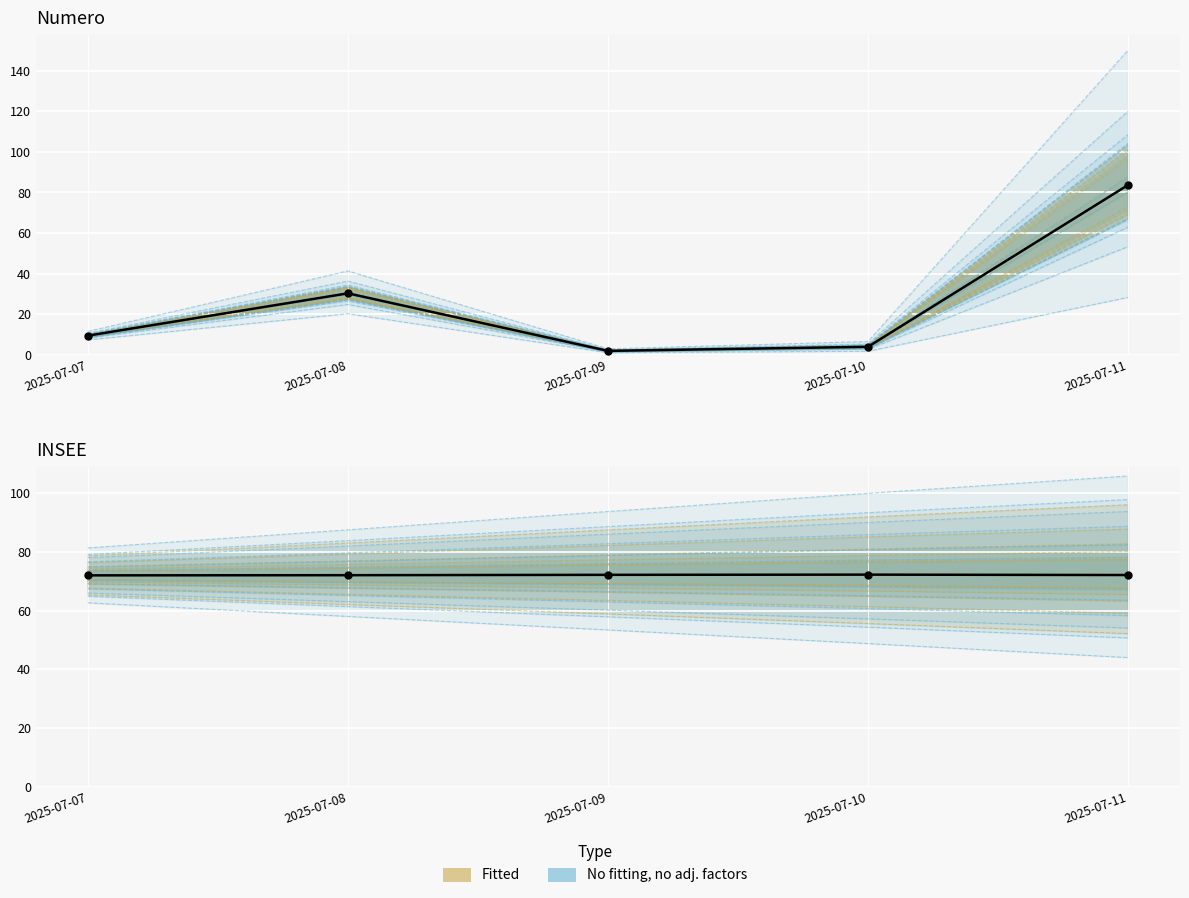

What is the ratio of the value at 2025-07-07 to the value at 2025-07-09?

1.0